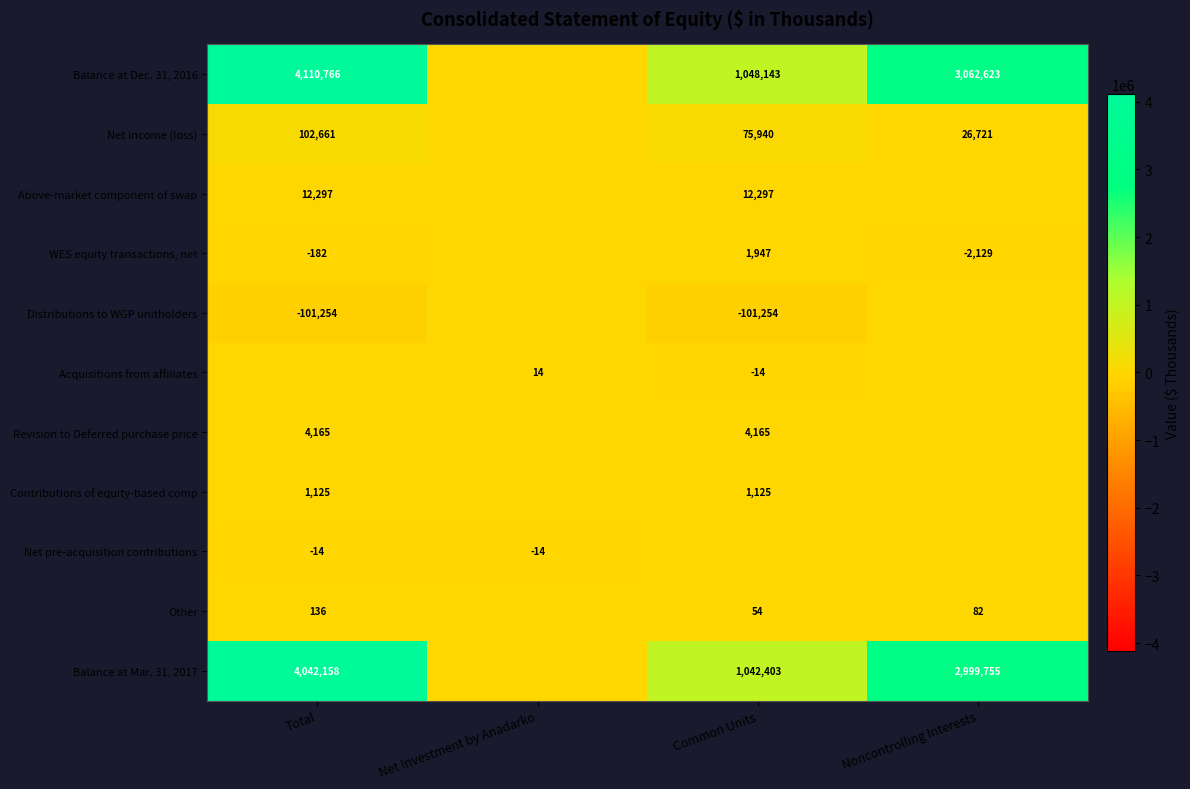

What is the difference between the Acquisitions from affiliates values at Net Investment by Anadarko and Common Units?

28